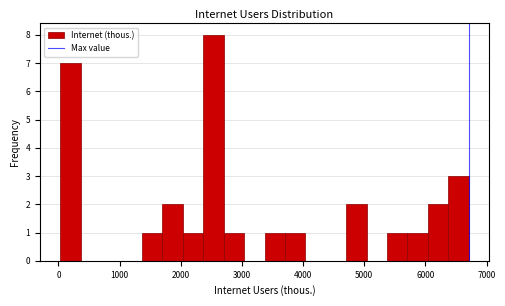

Read against the x-axis, roughly where is the centre of the tallest bar?

2500